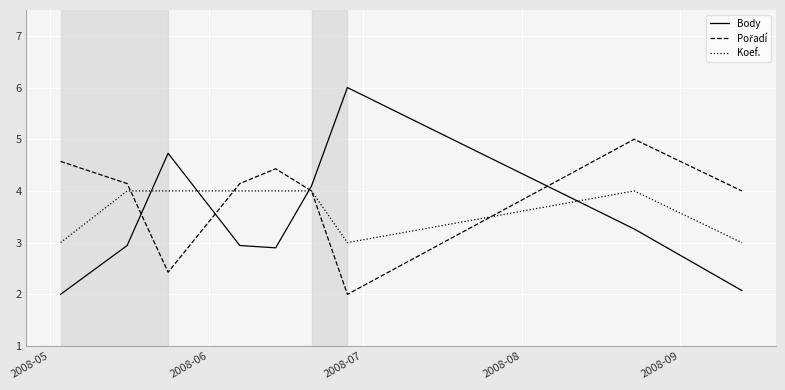

How many times do Body and Koef. cross each other?

4